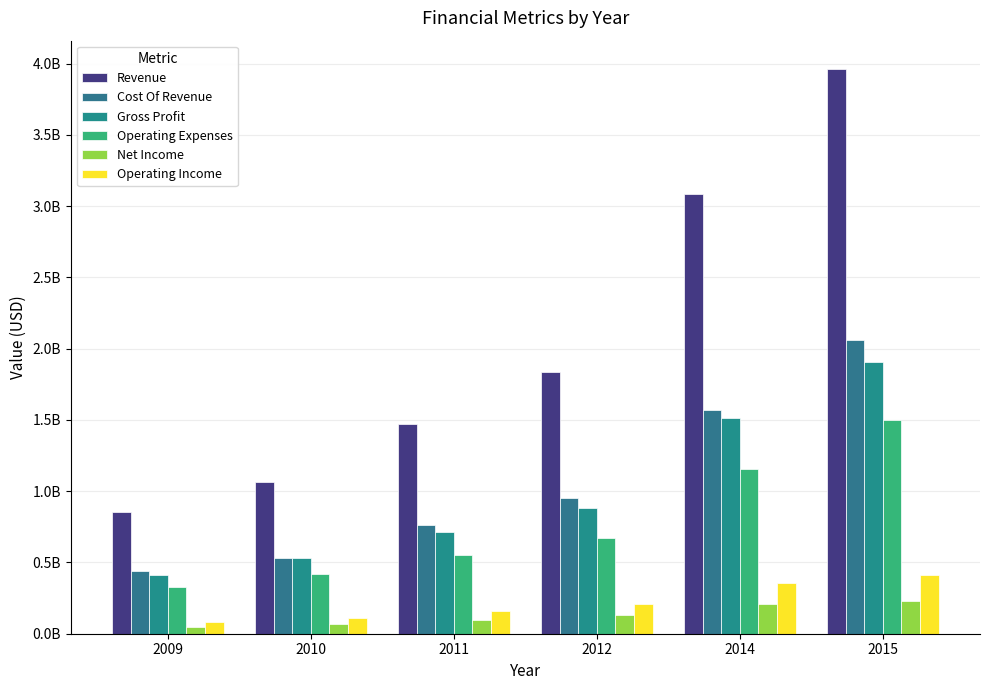

Are the bars grouped side by side (vs. stacked)?

Yes